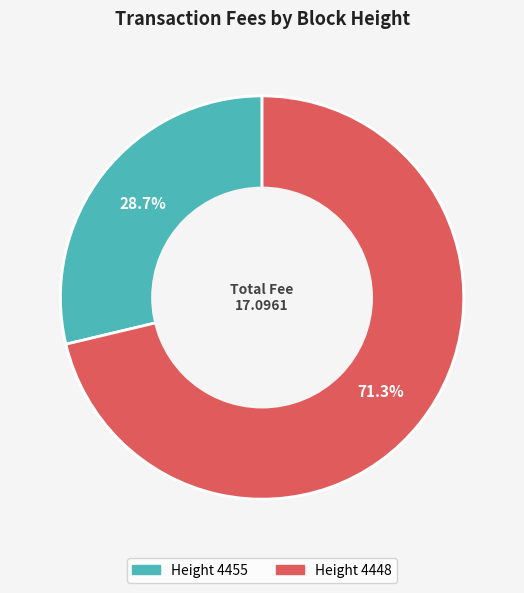

Rank the categories by value from highest to lowest.

Height 4448, Height 4455